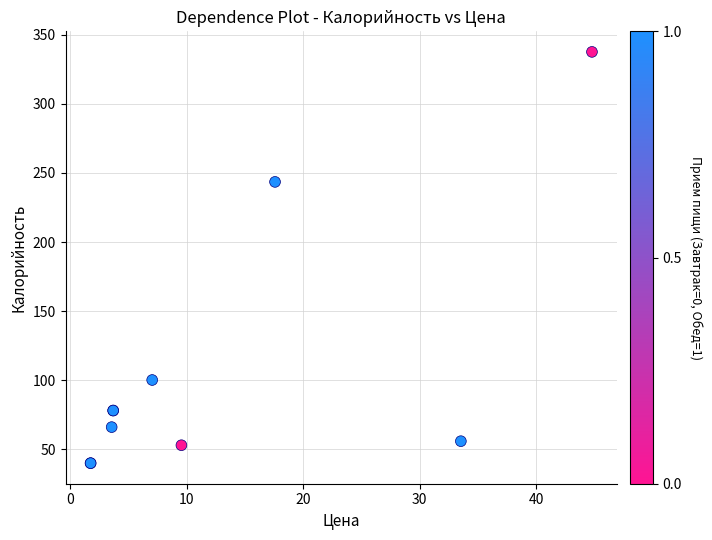

What Y value in the scatter plot is closest to 188?

243.6